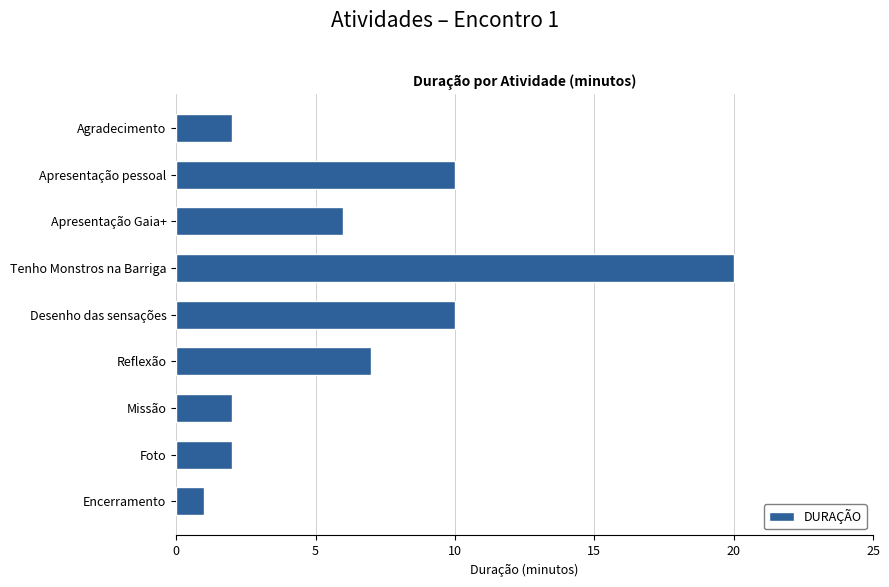

What value does the data have at Tenho Monstros na Barriga?

20